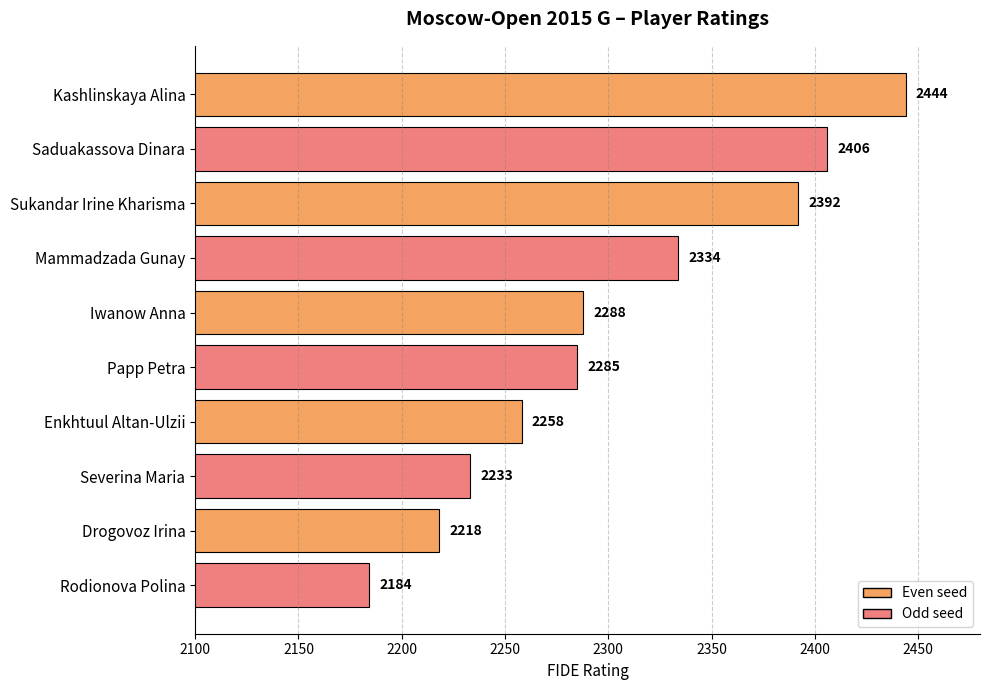

What is the label of the 7th bar from the top?

Enkhtuul Altan-Ulzii